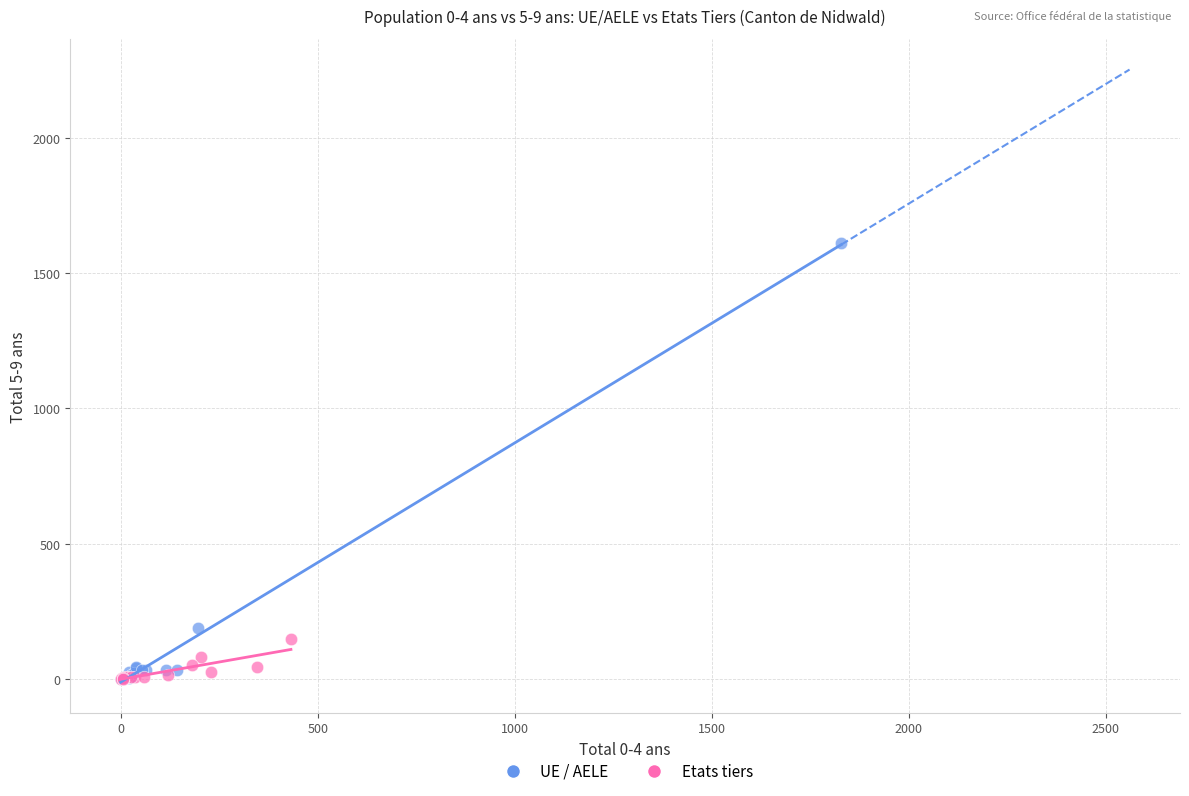

Which series contains the highest Y value?

UE / AELE